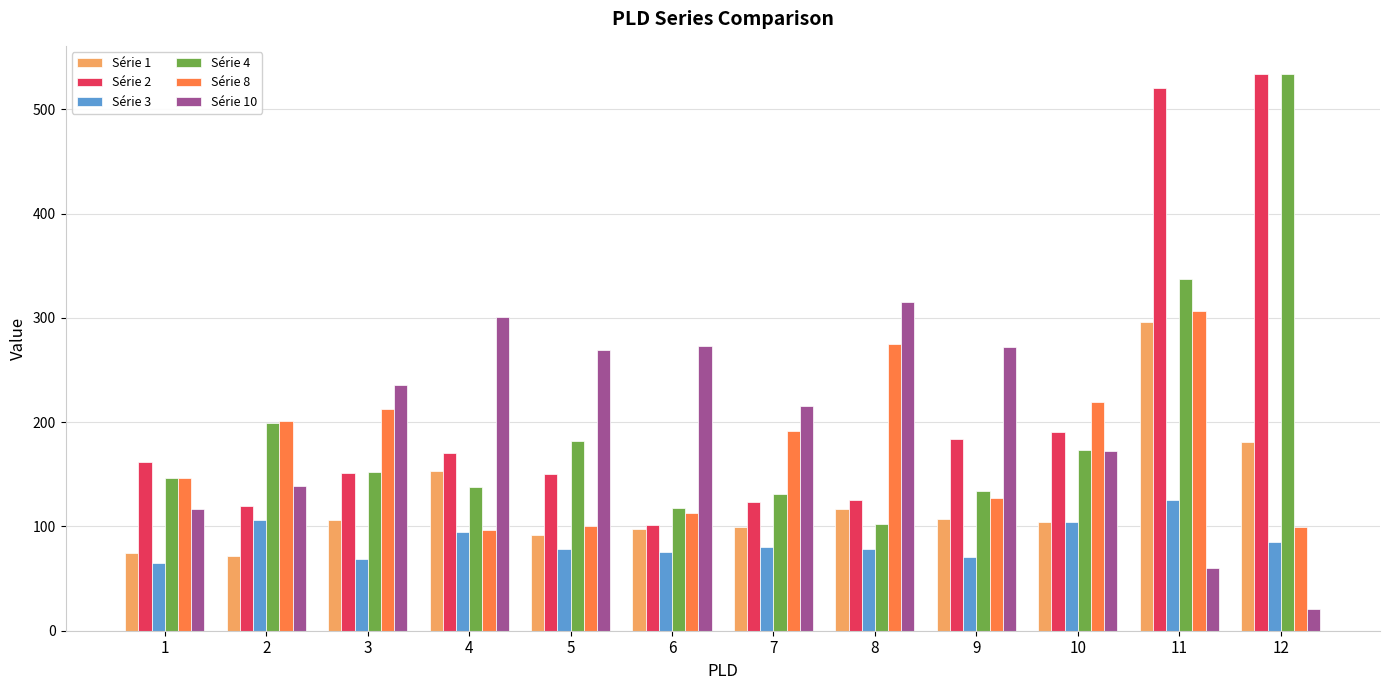

The Série 3 series shows 125.0 at 11. True or false?

True